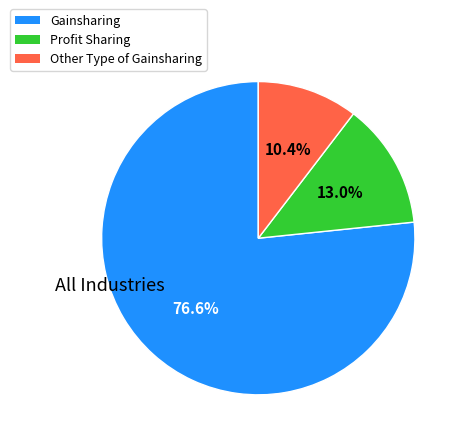

How many slices are in this pie chart?

3